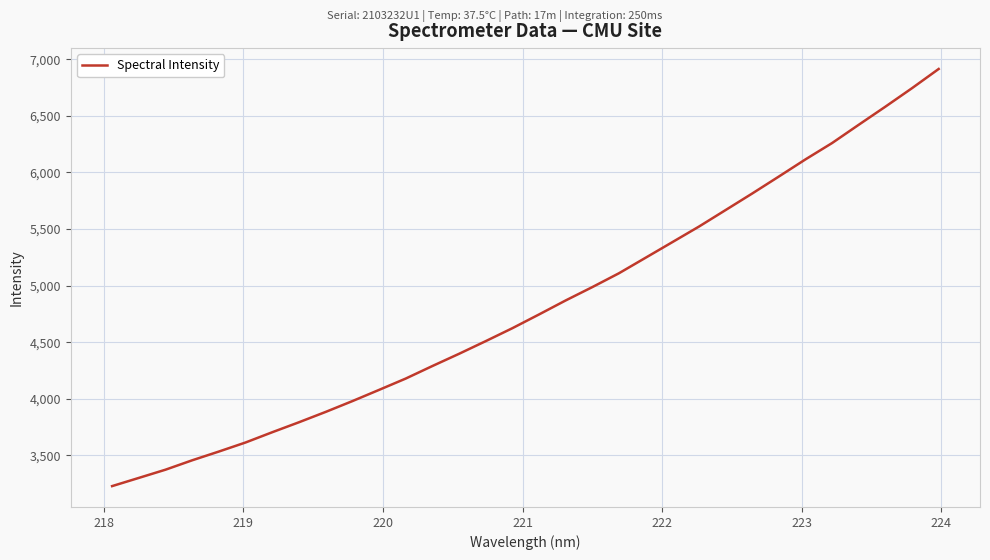

What is the difference between the maximum and minimum values?

3684.3